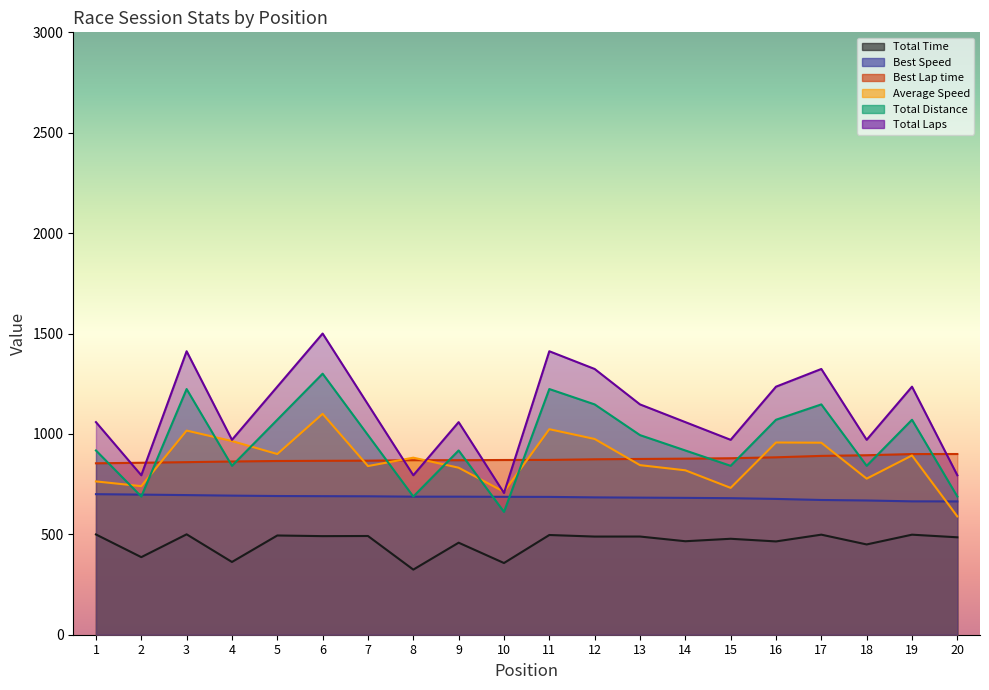

What are all the series names shown in the legend?

Total Time, Best Speed, Best Lap time, Average Speed, Total Distance, Total Laps